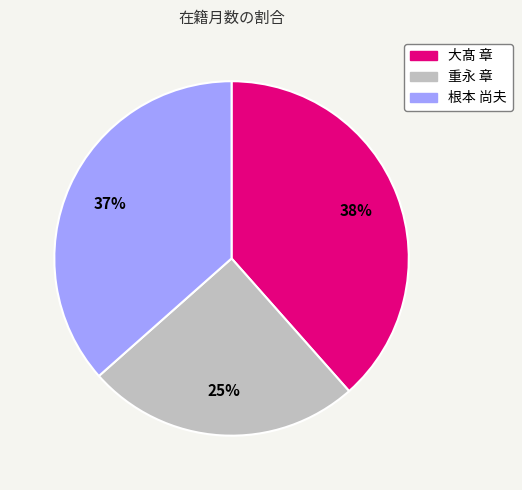

Combined, do 大髙 章 and 重永 章 account for over 50%?

Yes